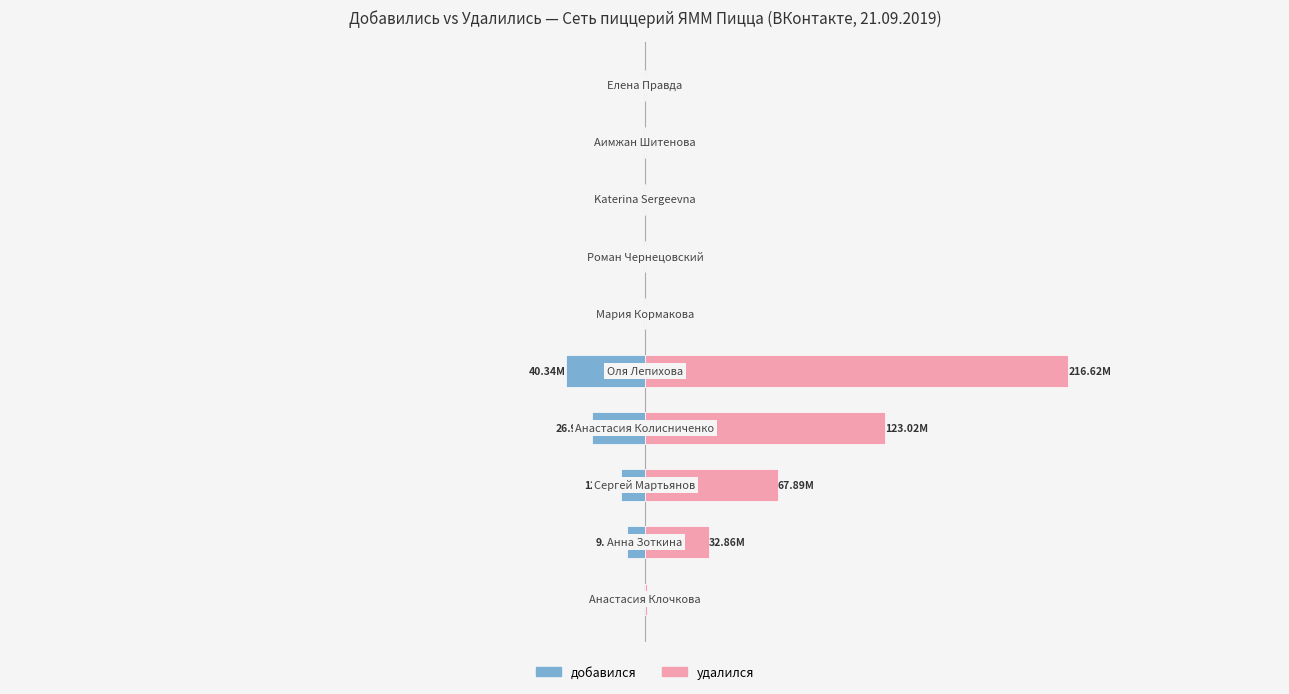

How many data points does each series have?

10